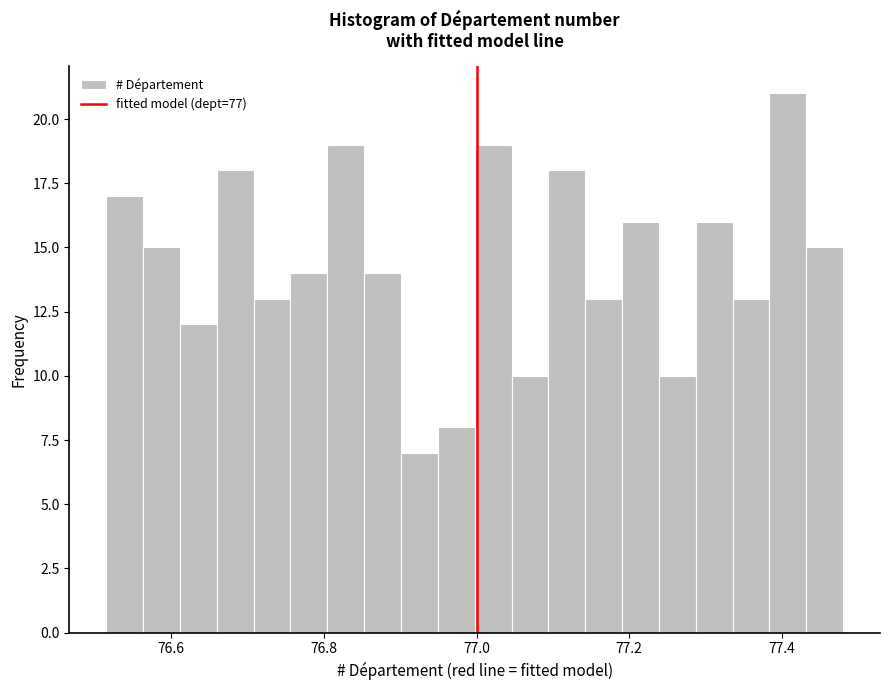

Around what value on the x-axis is the tallest bar? Give the approximate position of its centre, as read against the axis.

77.40